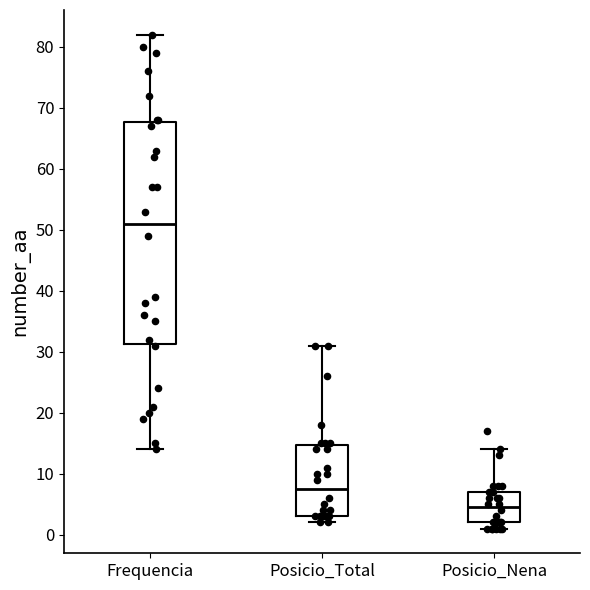

Reading left to right, transcribe this box plot: for each box, give where its median line is, the range the box spans, and where its two whiskers end, as read against the y-axis. The values are not printed on the chart, so give them approximately, as read against the axis.

Frequencia: median 51, box 31 to 68, whiskers 14 to 82
Posicio_Total: median 8, box 3 to 15, whiskers 2 to 31
Posicio_Nena: median 5, box 2 to 7, whiskers 1 to 14